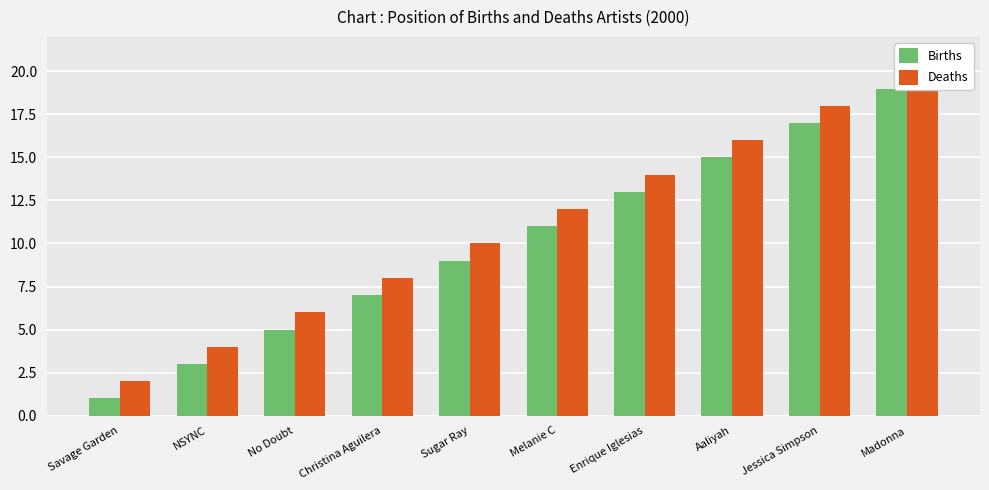

What is the label of the 2nd bar from the right?

Jessica Simpson